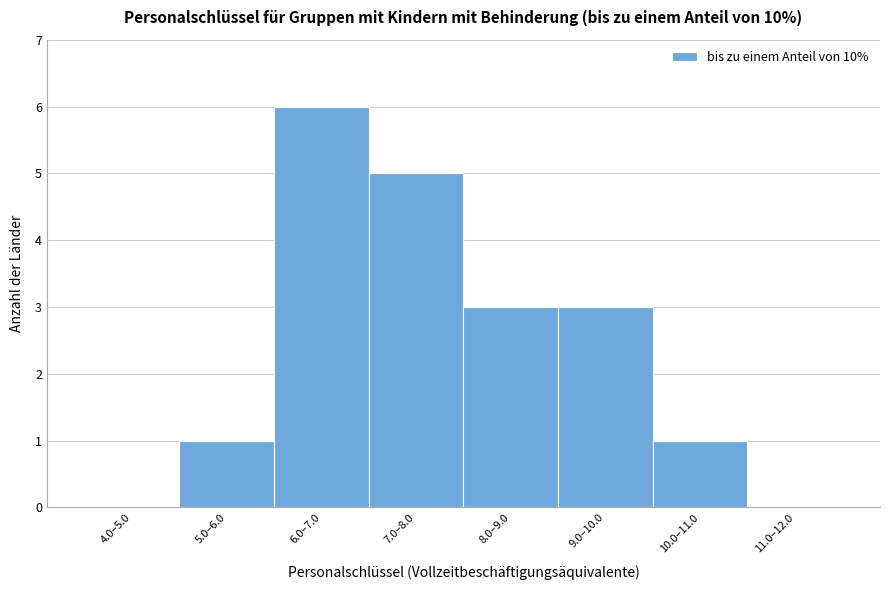

Reading left to right, what are all the values shown in this chart?

4.0–5.0=0	5.0–6.0=1	6.0–7.0=6	7.0–8.0=5	8.0–9.0=3	9.0–10.0=3	10.0–11.0=1	11.0–12.0=0